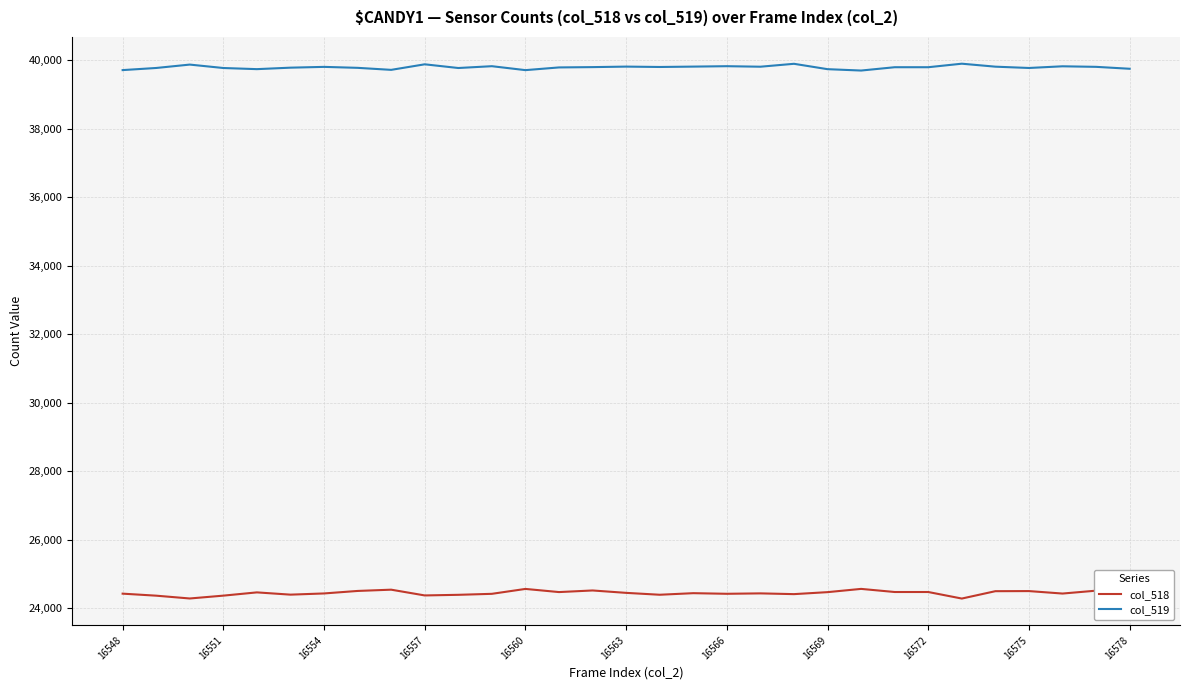

True or false: col_519 and col_518 cross at least once.

False